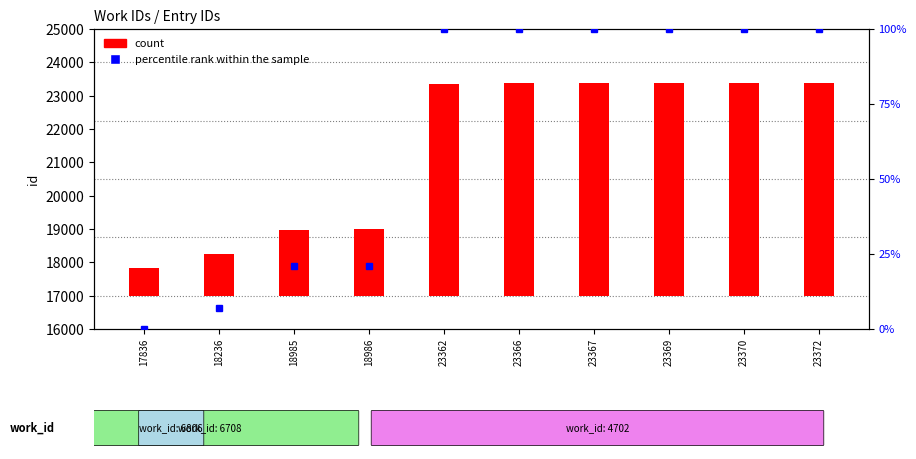

What are all the series names shown in the legend?

count, percentile rank within the sample